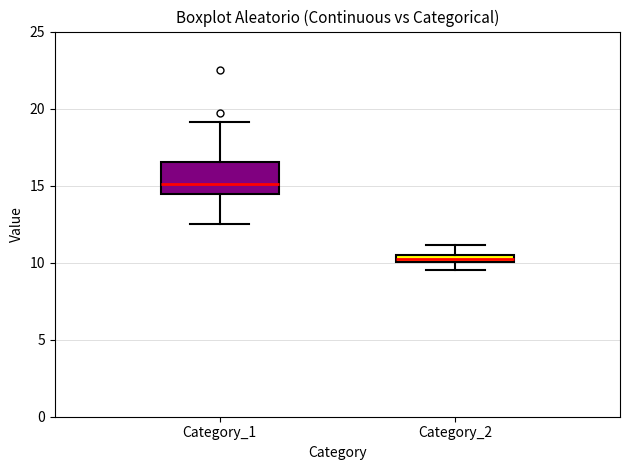

Comparing the boxes themselves (not the whiskers), which one is the tallest?

Category_1